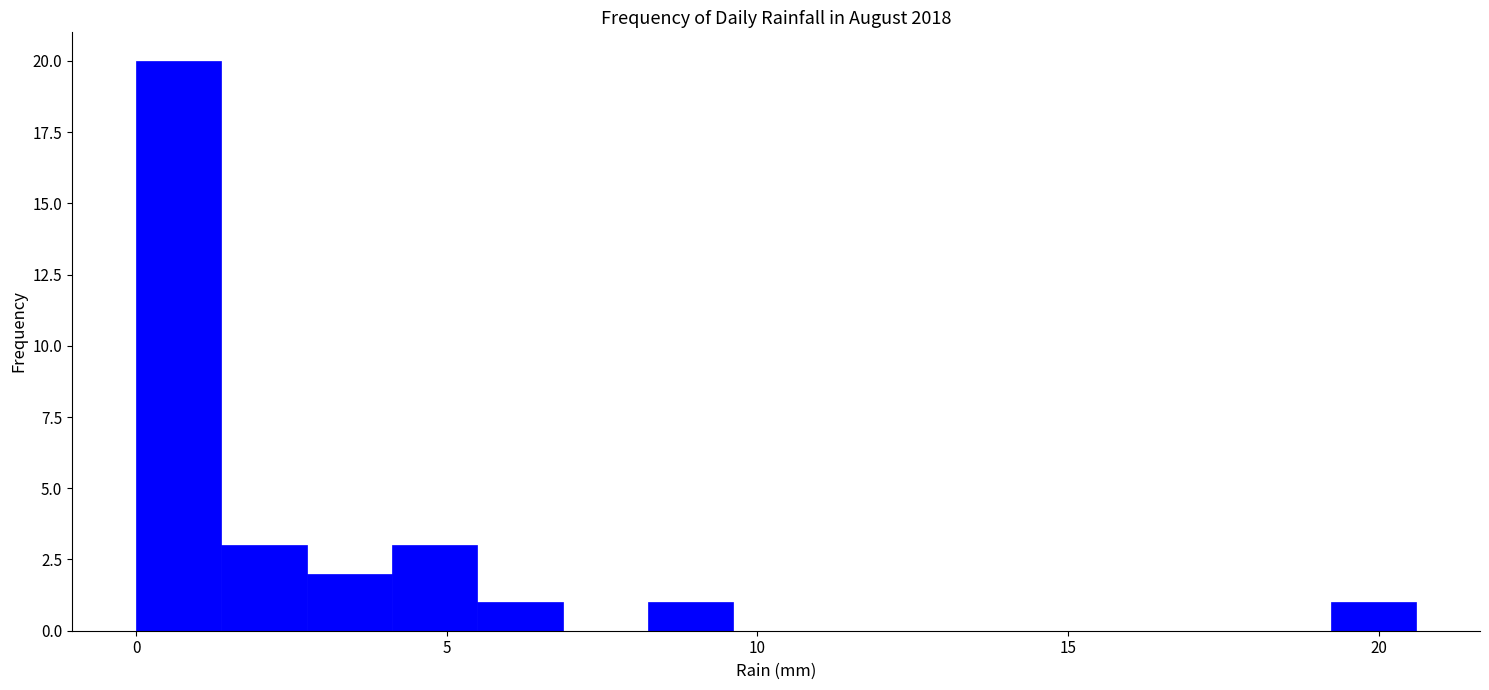

Around what value on the x-axis is the tallest bar? Give the approximate position of its centre, as read against the axis.

0.5